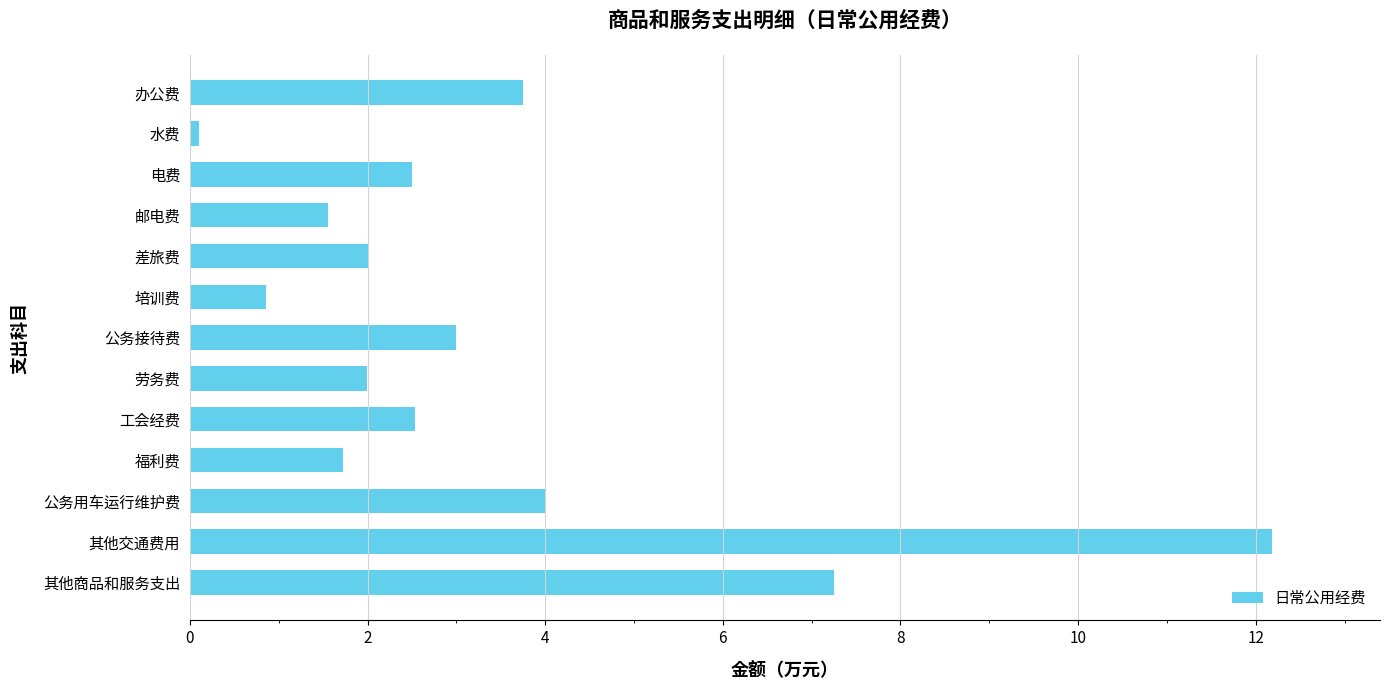

Which category has the lowest value across all series?

水费